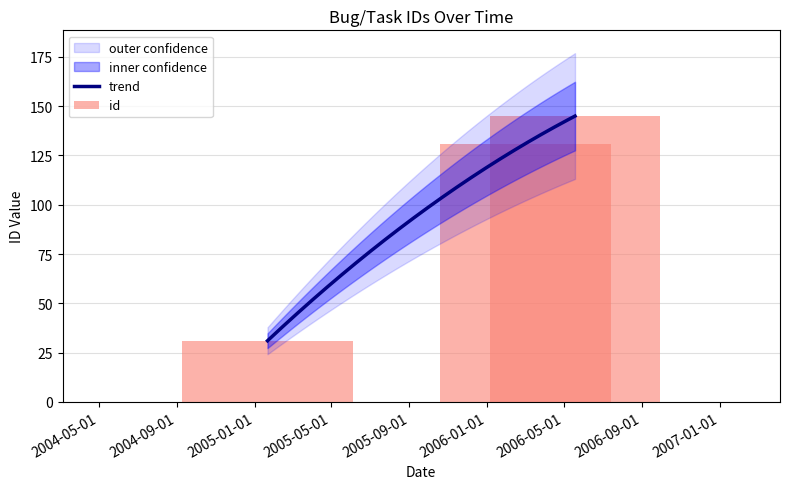

What is the smallest value displayed?

31